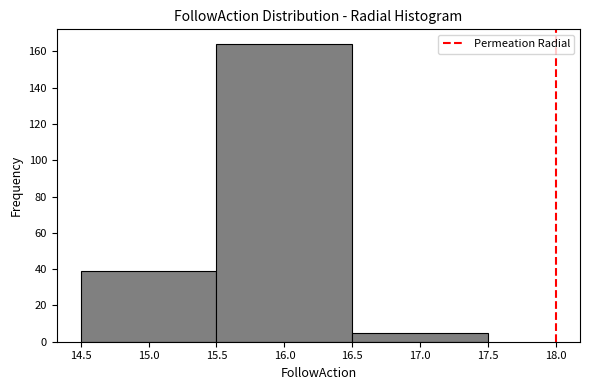

Reading left to right, transcribe this chart: for each bar, give the range it covers on the x-axis and its height. The values are not printed on the chart, so give them approximately, as read against the axis.

14.5 to 15.5: 40
15.5 to 16.5: 164
16.5 to 17.5: 6